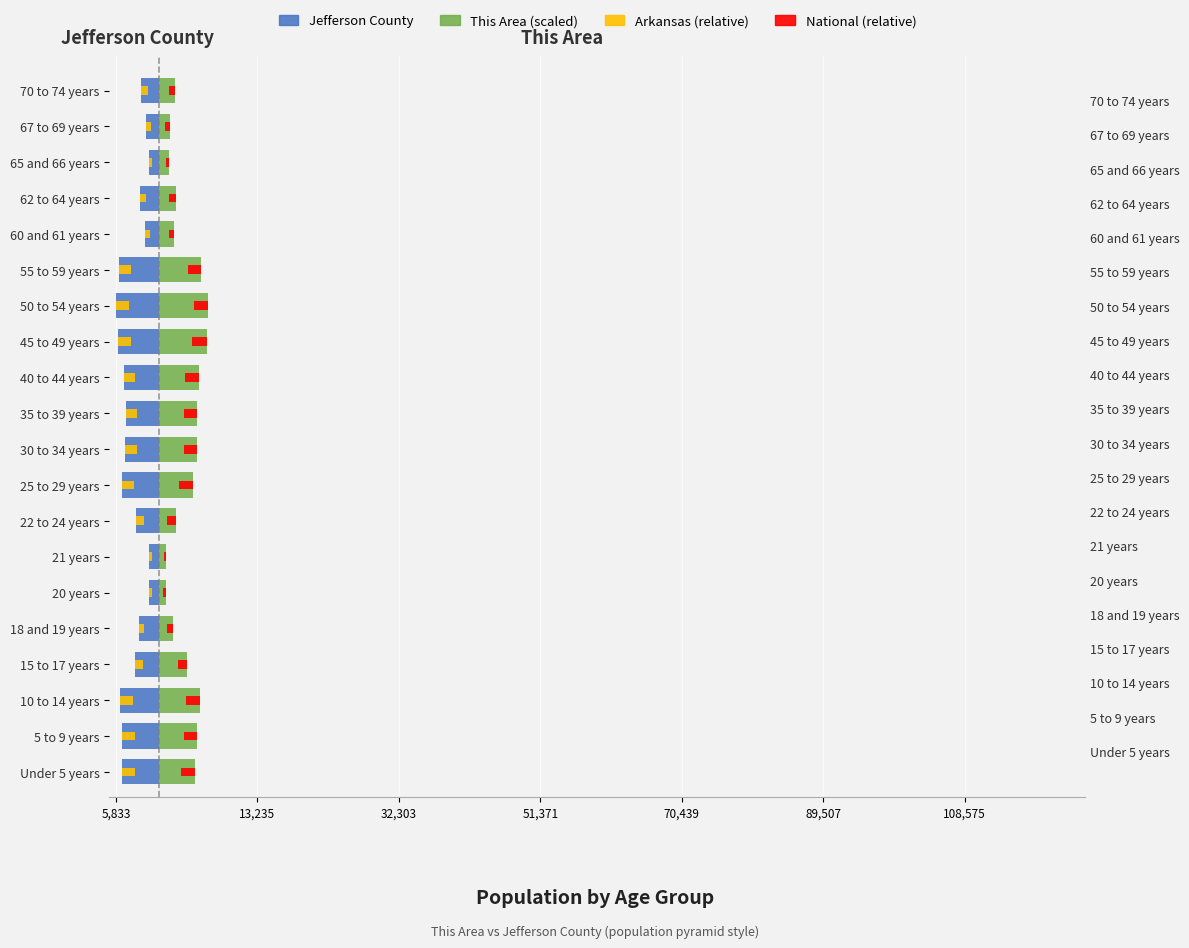

What is the average value of the Arkansas (relative) series?

-1162.3